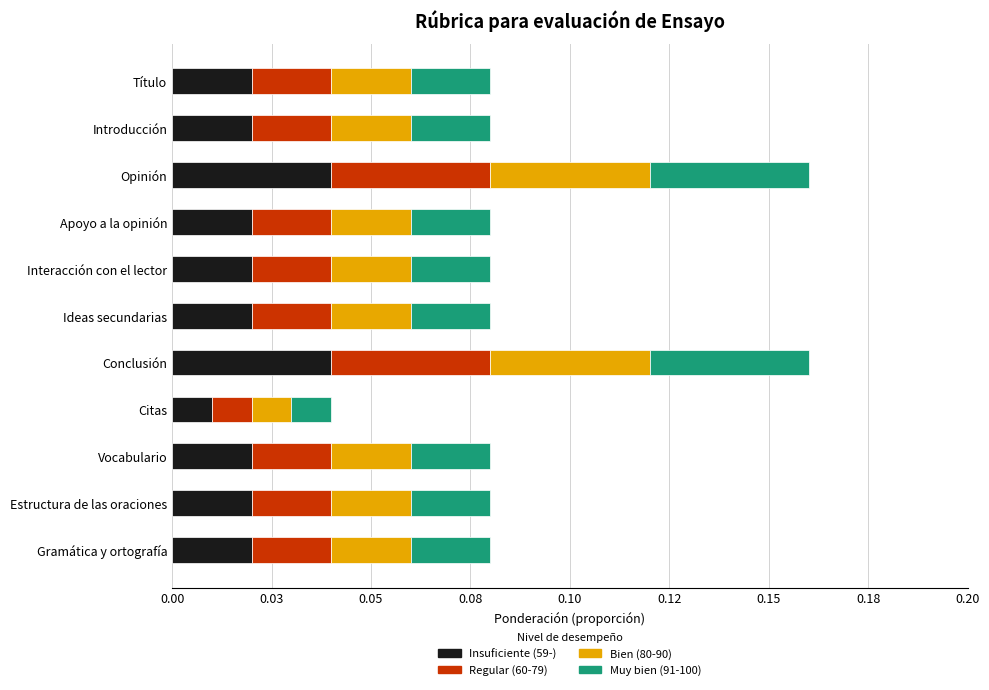

Reading right to left, extract all data points from this chart.

Insuficiente (59-): 0.0	0.0	0.0	0.0	0.0	0.0	0.0	0.0	0.0	0.0	0.0
Regular (60-79): 0.0	0.0	0.0	0.0	0.0	0.0	0.0	0.0	0.0	0.0	0.0
Bien (80-90): 0.0	0.0	0.0	0.0	0.0	0.0	0.0	0.0	0.0	0.0	0.0
Muy bien (91-100): 0.0	0.0	0.0	0.0	0.0	0.0	0.0	0.0	0.0	0.0	0.0